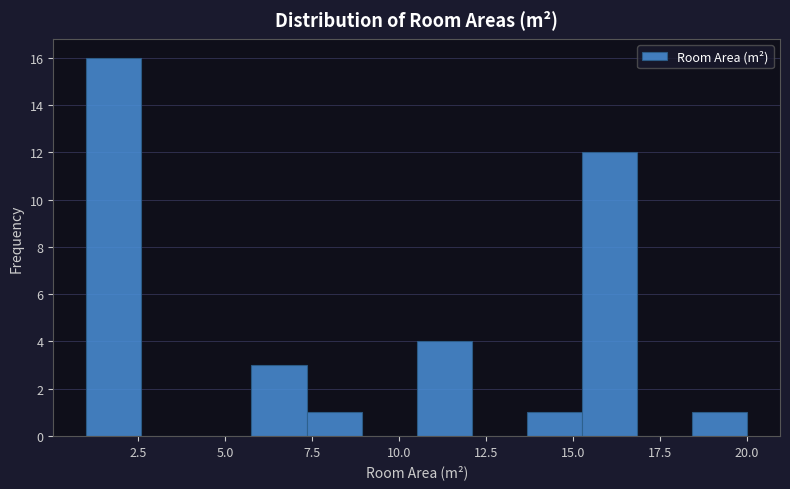

Around what value on the x-axis is the tallest bar? Give the approximate position of its centre, as read against the axis.

2.0